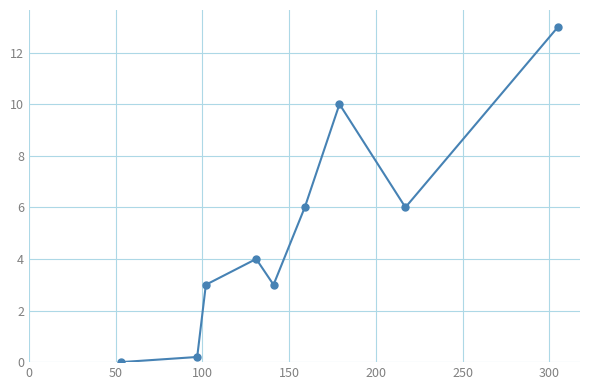

What is the maximum value shown in the chart?

13.0